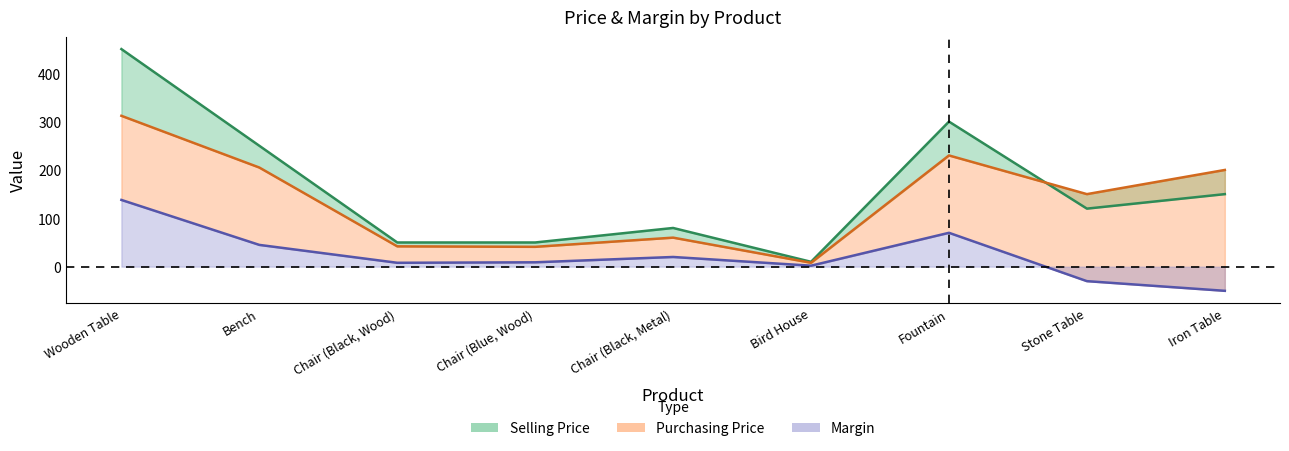

True or false: Margin and Purchasing Price intersect in this chart.

False